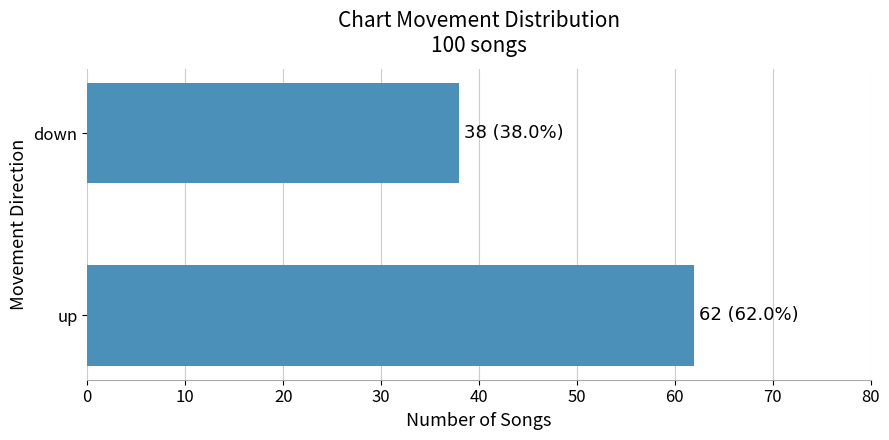

List the labels in order of value, largest first.

up, down